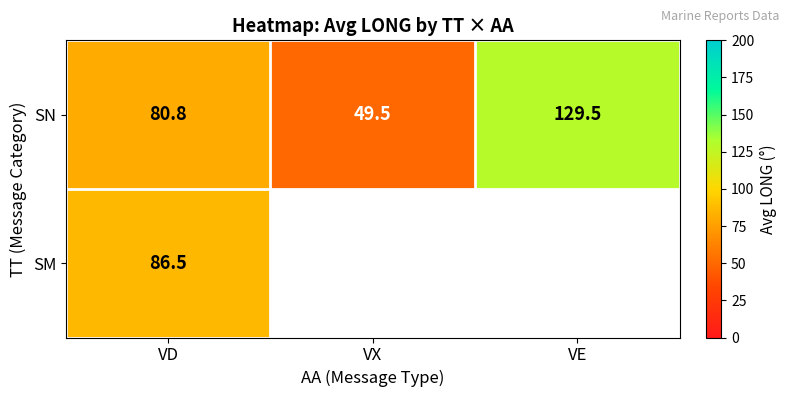

What is the difference between the highest and lowest values at VD?

5.7